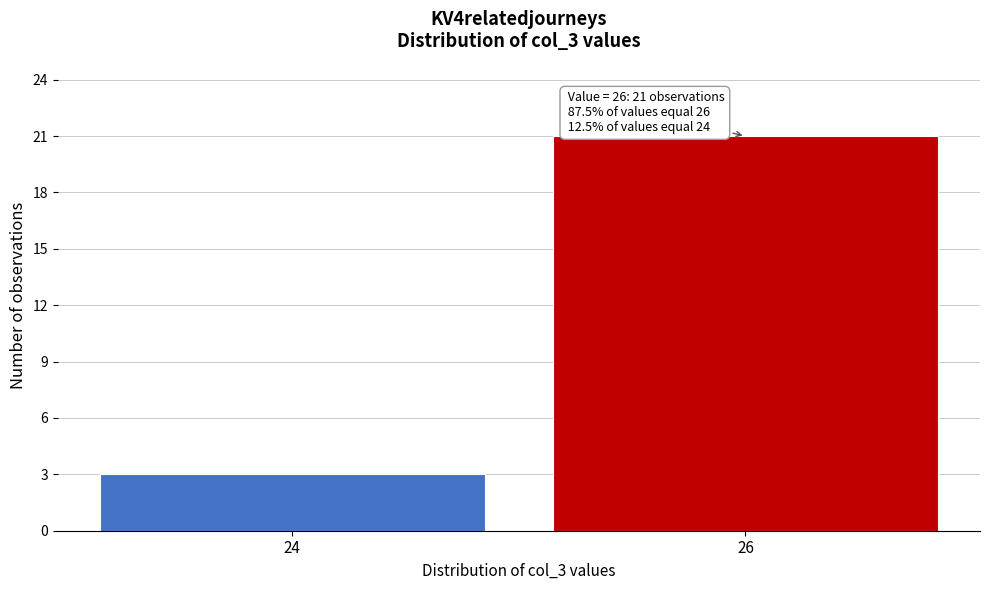

Reading left to right, extract all data points from this chart.

3	21